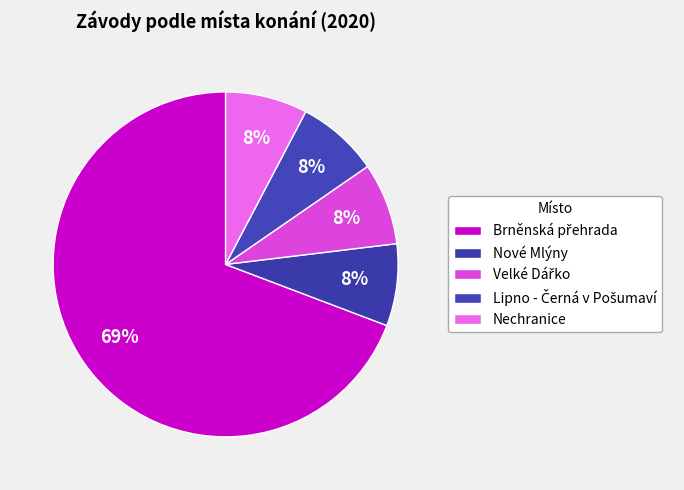

How many slices are in this pie chart?

5